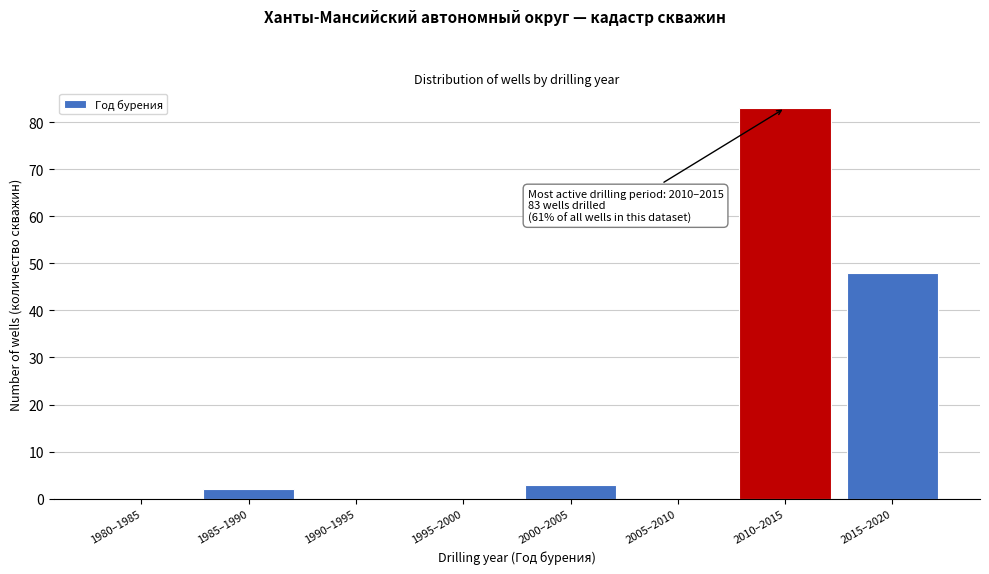

Reading left to right, what are all the values shown in this chart?

1980–1985=0	1985–1990=2	1990–1995=0	1995–2000=0	2000–2005=3	2005–2010=0	2010–2015=83	2015–2020=48